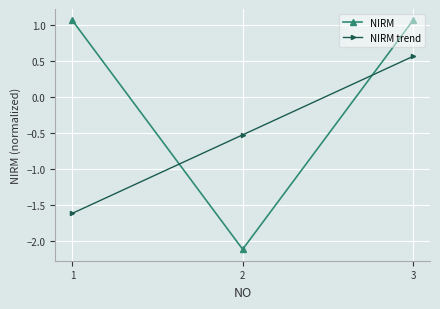

List the series in order of their overall mean, lowest first.

NIRM trend, NIRM